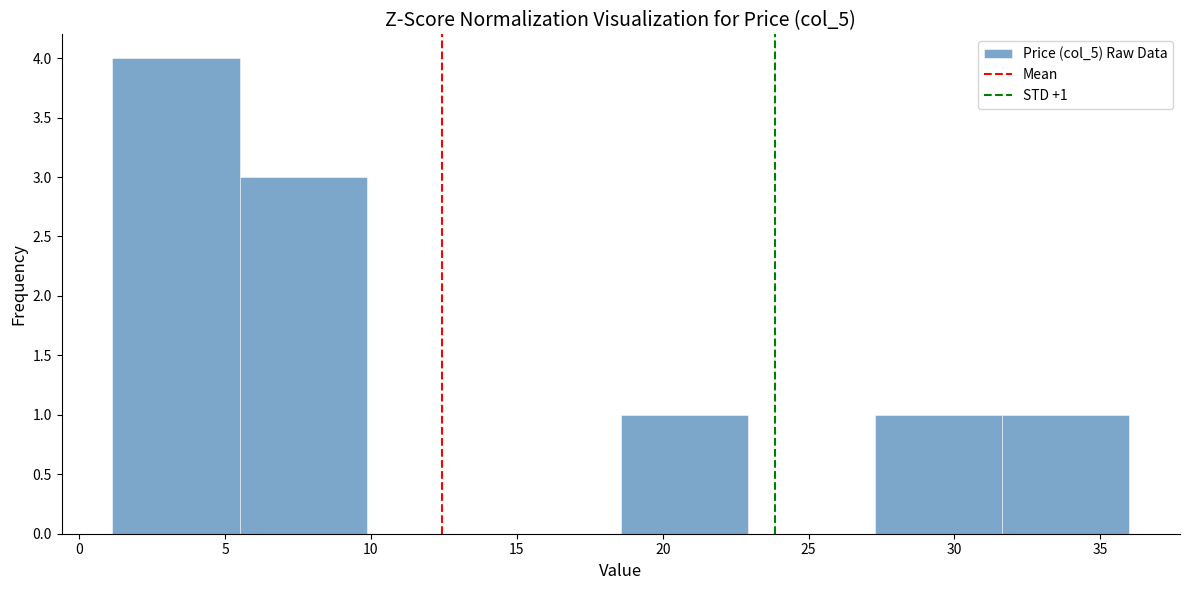

Over which range of the x-axis is the bar tallest?

1.0 to 5.5